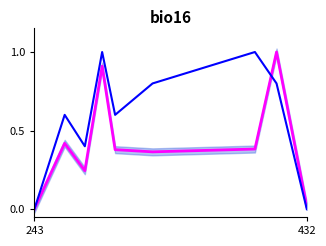

How many intersections are there between Koef. and Body_norm?

1